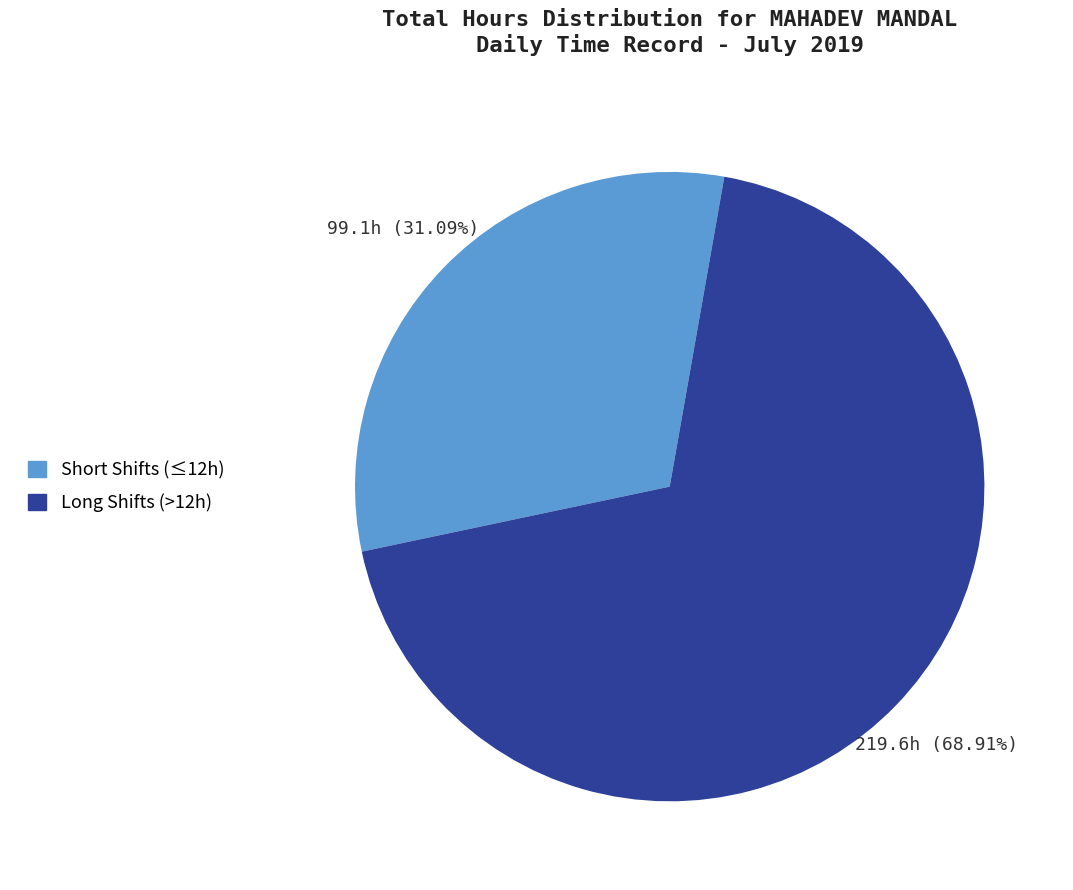

Is there any slice that represents more than half of the pie?

Yes